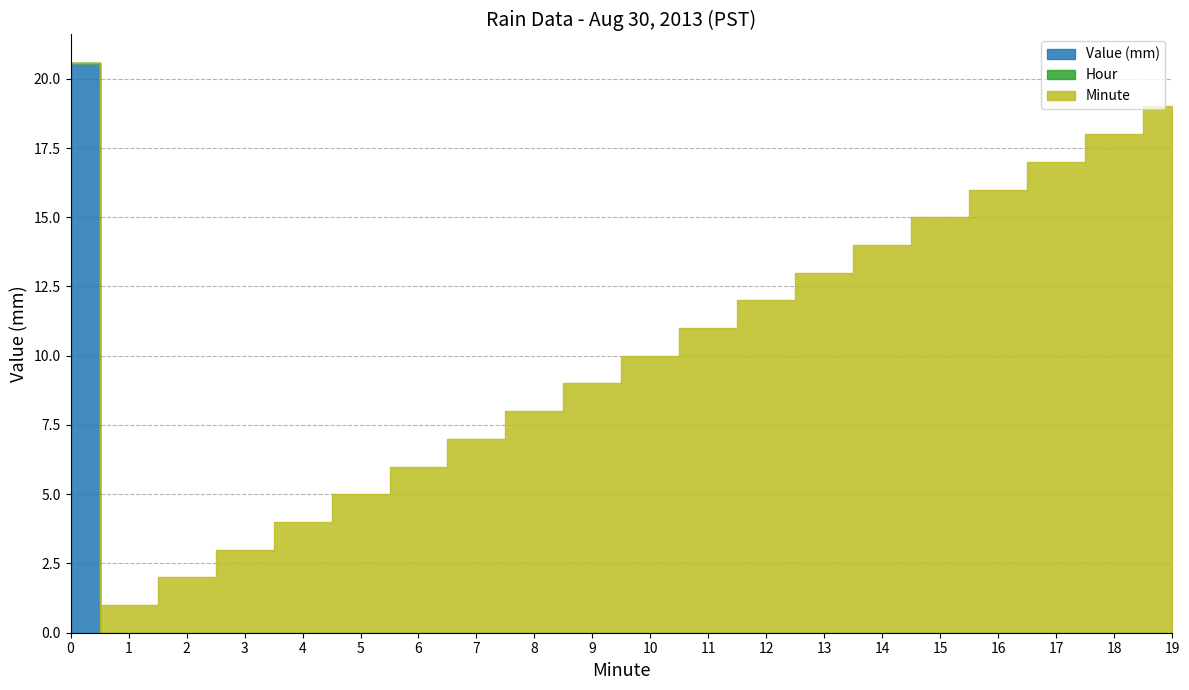

How many lines are shown in the chart?

3